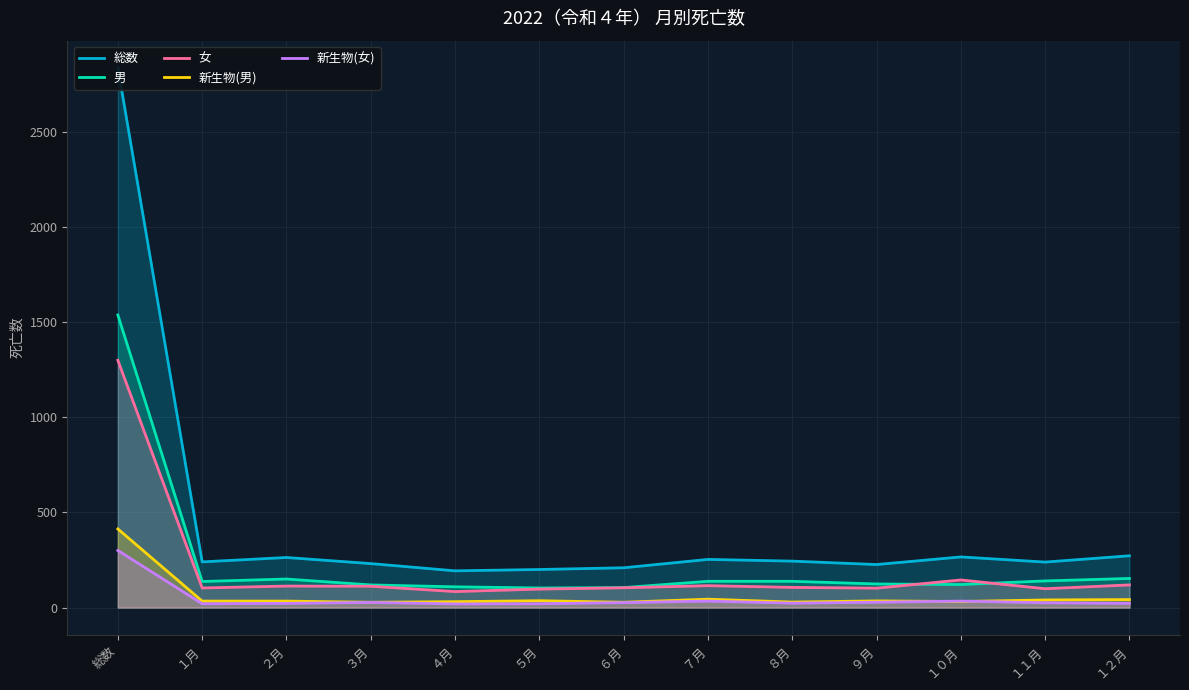

What position from the right is ９月?

4